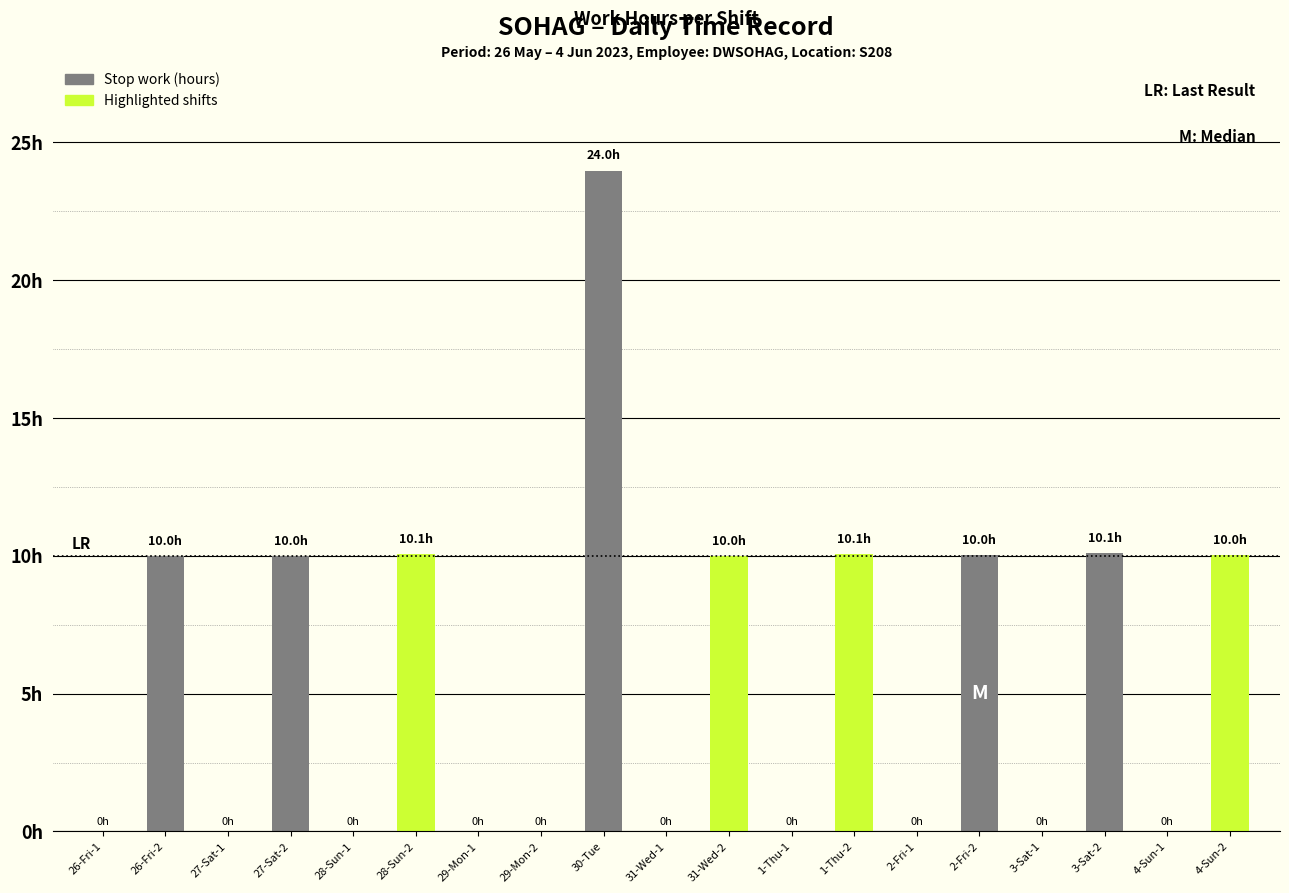

Is it true that the value at 28-Sun-2 is 16.8?

False